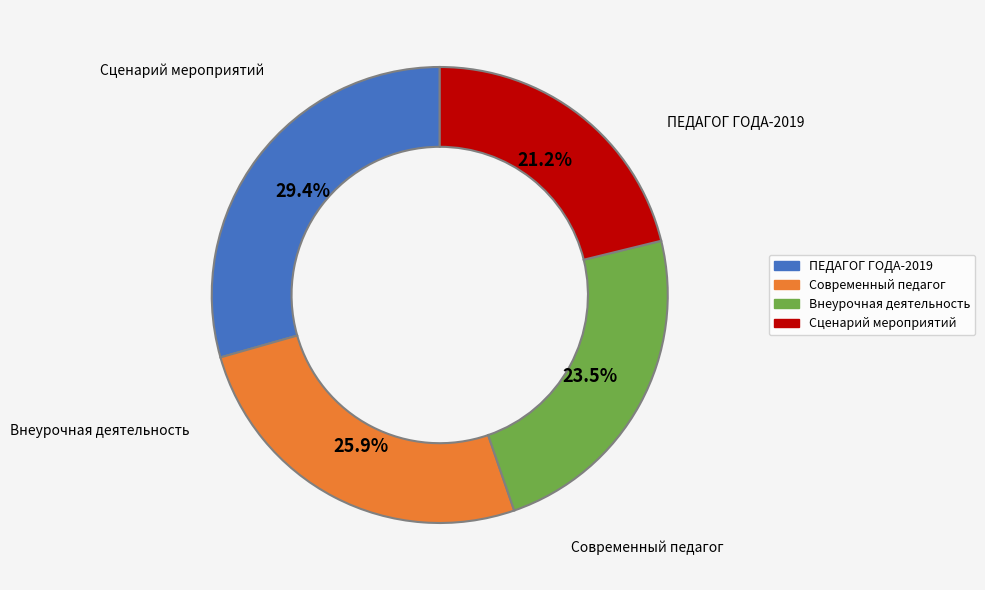

Does any single category account for the majority?

No